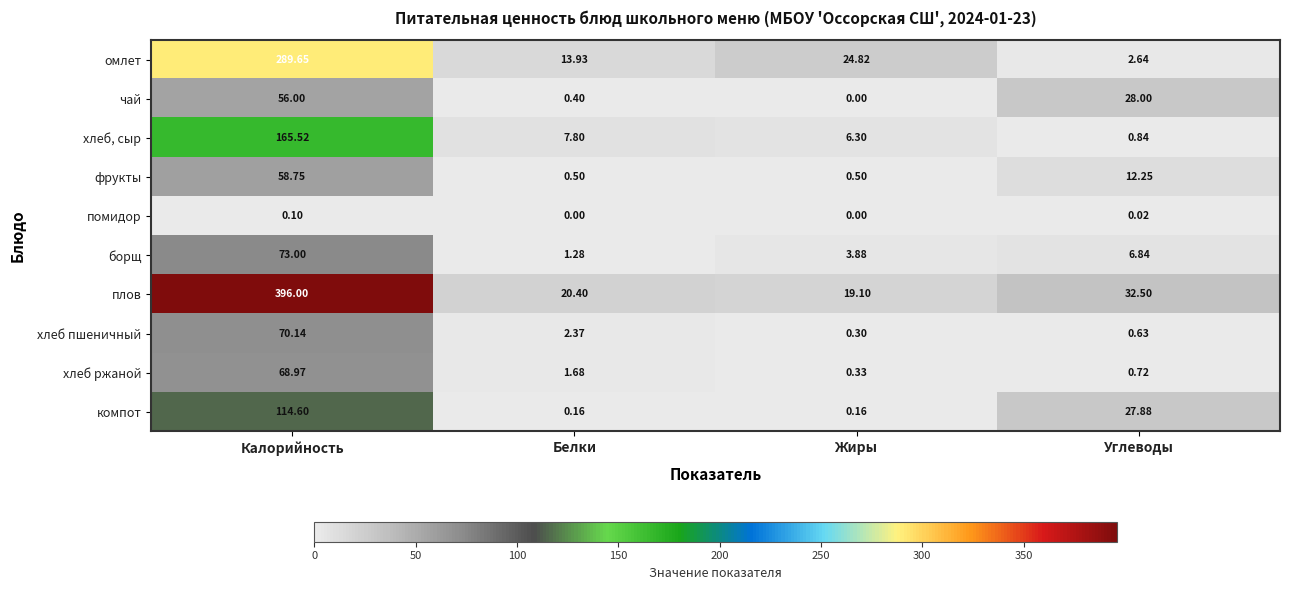

At which label does плов reach its minimum?

Жиры